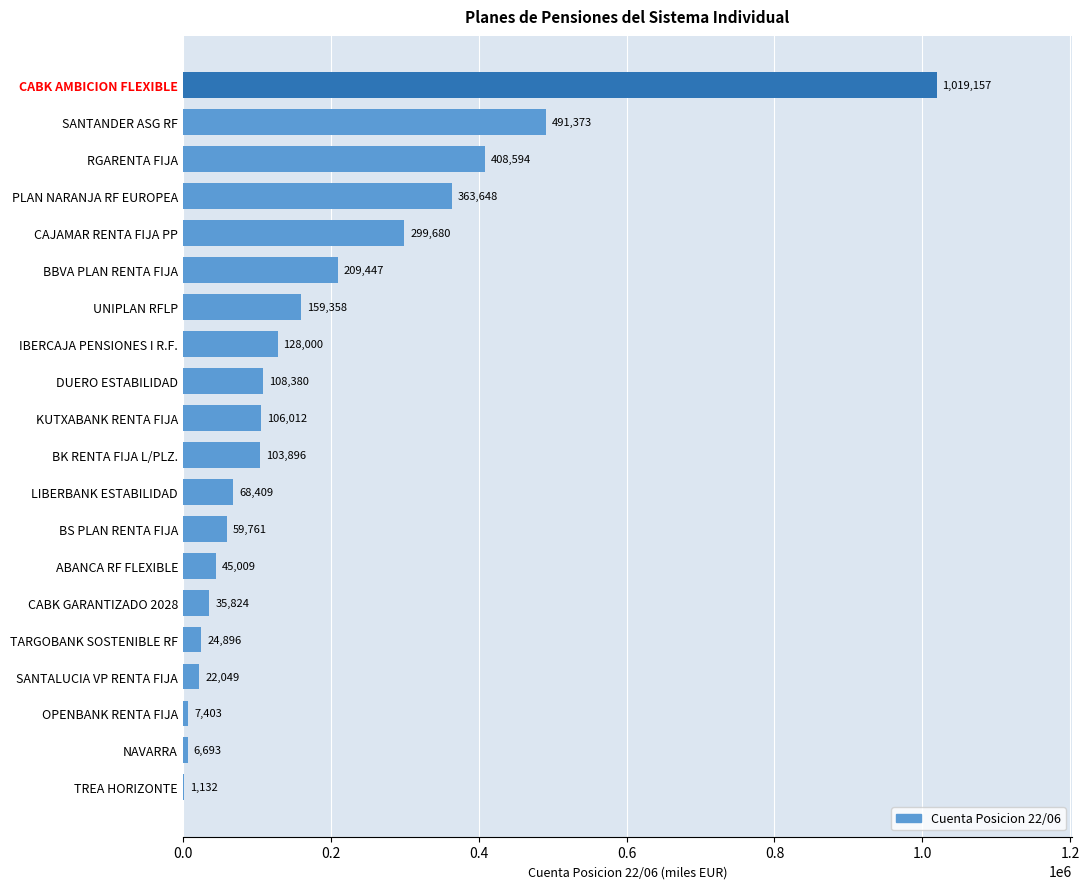

Reading top to bottom, list all the values displayed in this chart.

CABK AMBICION FLEXIBLE=1019157	SANTANDER ASG RF=491373	RGARENTA FIJA=408594	PLAN NARANJA RF EUROPEA=363648	CAJAMAR RENTA FIJA PP=299680	BBVA PLAN RENTA FIJA=209447	UNIPLAN RFLP=159358	IBERCAJA PENSIONES I R.F.=128000	DUERO ESTABILIDAD=108380	KUTXABANK RENTA FIJA=106012	BK RENTA FIJA L/PLZ.=103896	LIBERBANK ESTABILIDAD=68409	BS PLAN RENTA FIJA=59761	ABANCA RF FLEXIBLE=45009	CABK GARANTIZADO 2028=35824	TARGOBANK SOSTENIBLE RF=24896	SANTALUCIA VP RENTA FIJA=22049	OPENBANK RENTA FIJA=7403	NAVARRA=6693	TREA HORIZONTE=1132